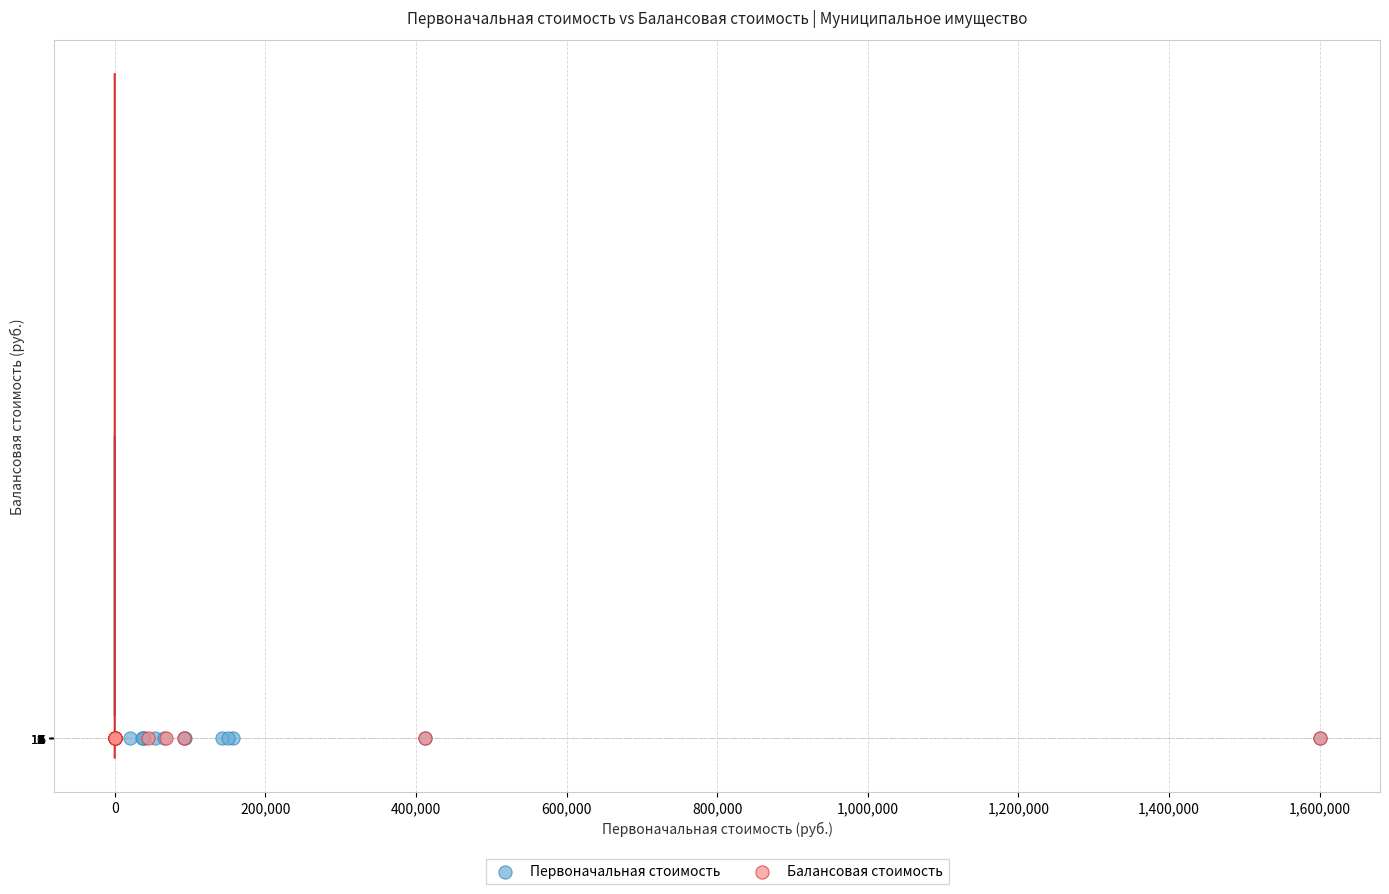

What are all the series names shown in the legend?

Первоначальная стоимость, Балансовая стоимость